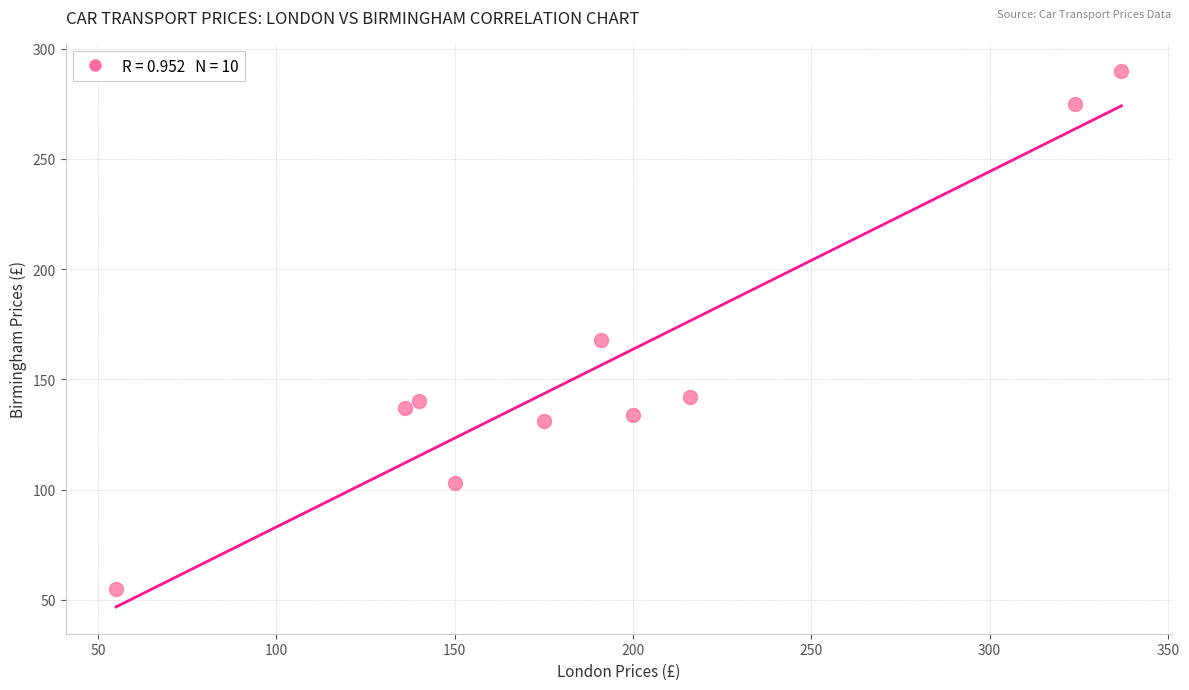

What is the average Y value?

158